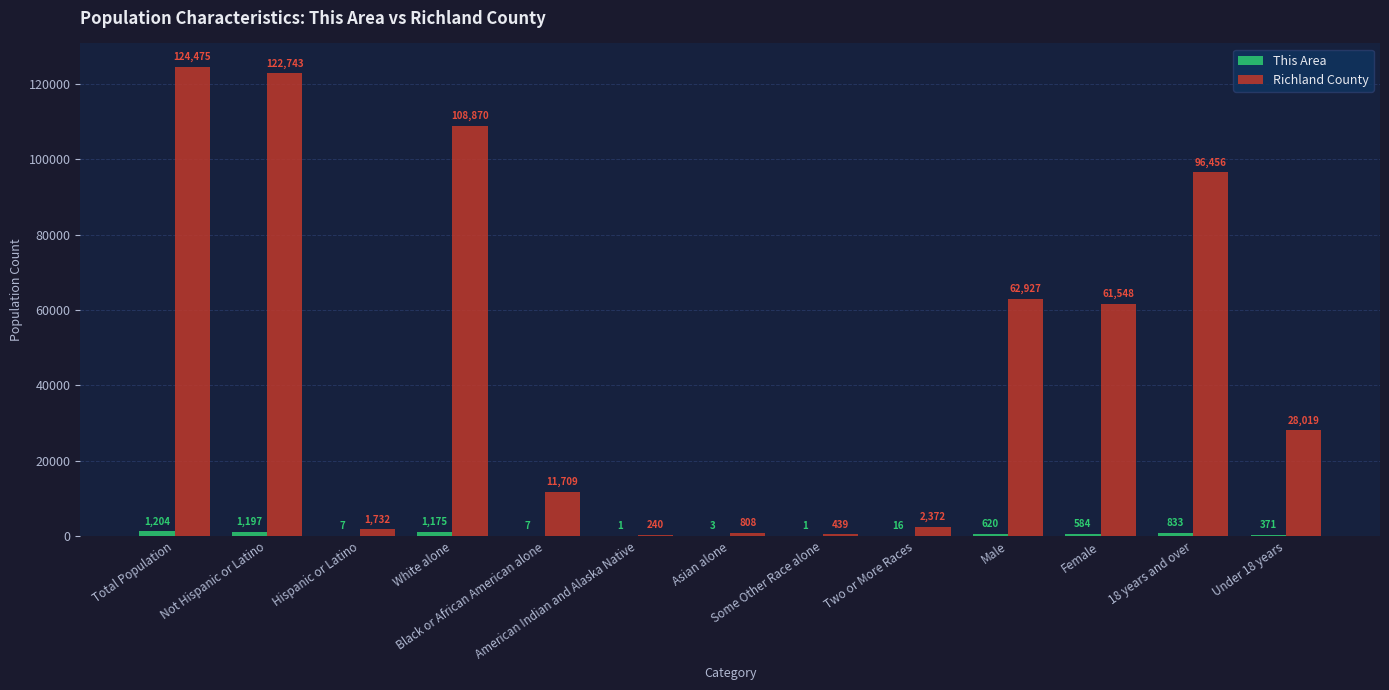

Which series has the largest total across all categories?

Richland County